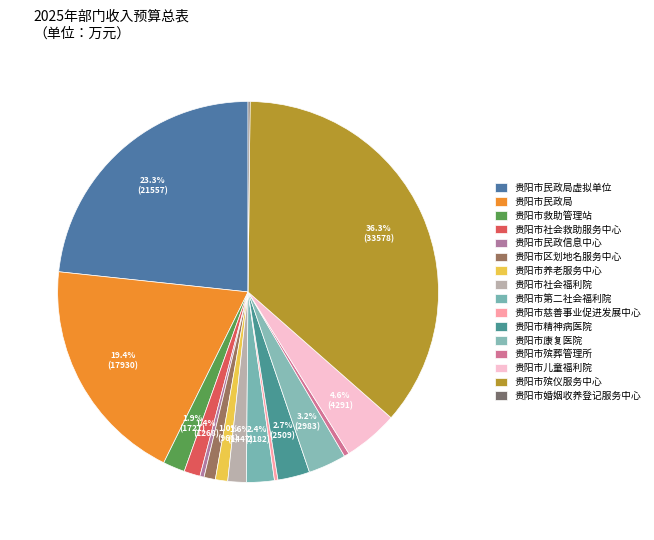

Rank the categories by value from lowest to highest.

贵阳市婚姻收养登记服务中心, 贵阳市慈善事业促进发展中心, 贵阳市民政信息中心, 贵阳市殡葬管理所, 贵阳市区划地名服务中心, 贵阳市养老服务中心, 贵阳市社会救助服务中心, 贵阳市社会福利院, 贵阳市救助管理站, 贵阳市第二社会福利院, 贵阳市精神病医院, 贵阳市康复医院, 贵阳市儿童福利院, 贵阳市民政局, 贵阳市民政局虚拟单位, 贵阳市殡仪服务中心